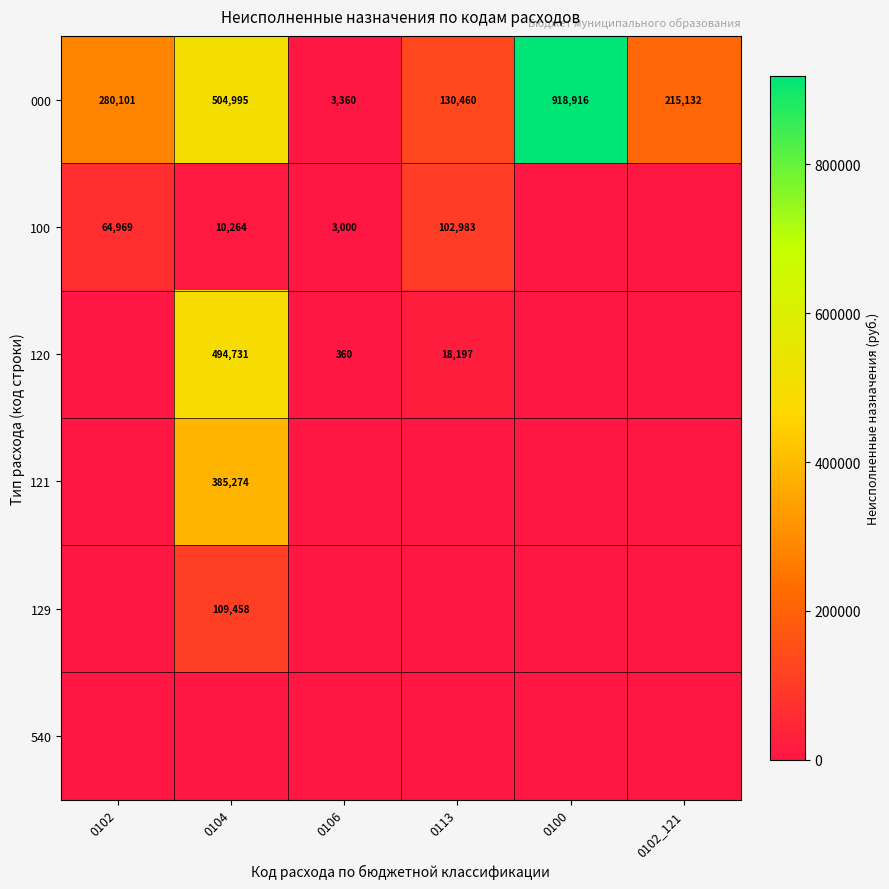

What is the average value of the 000 series?

342161